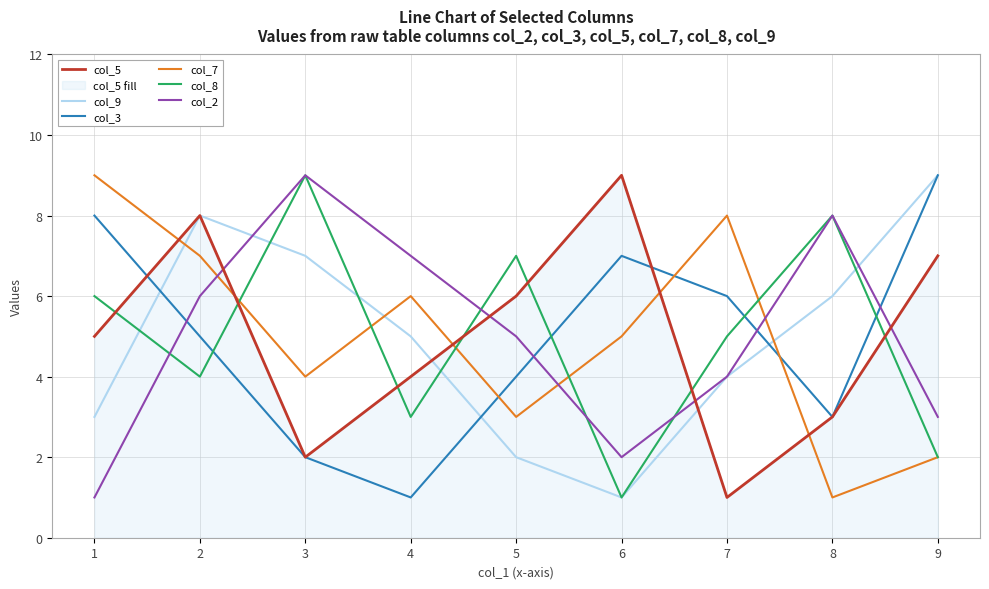

What is the value of the col_5 point at the 2nd from the left?

8